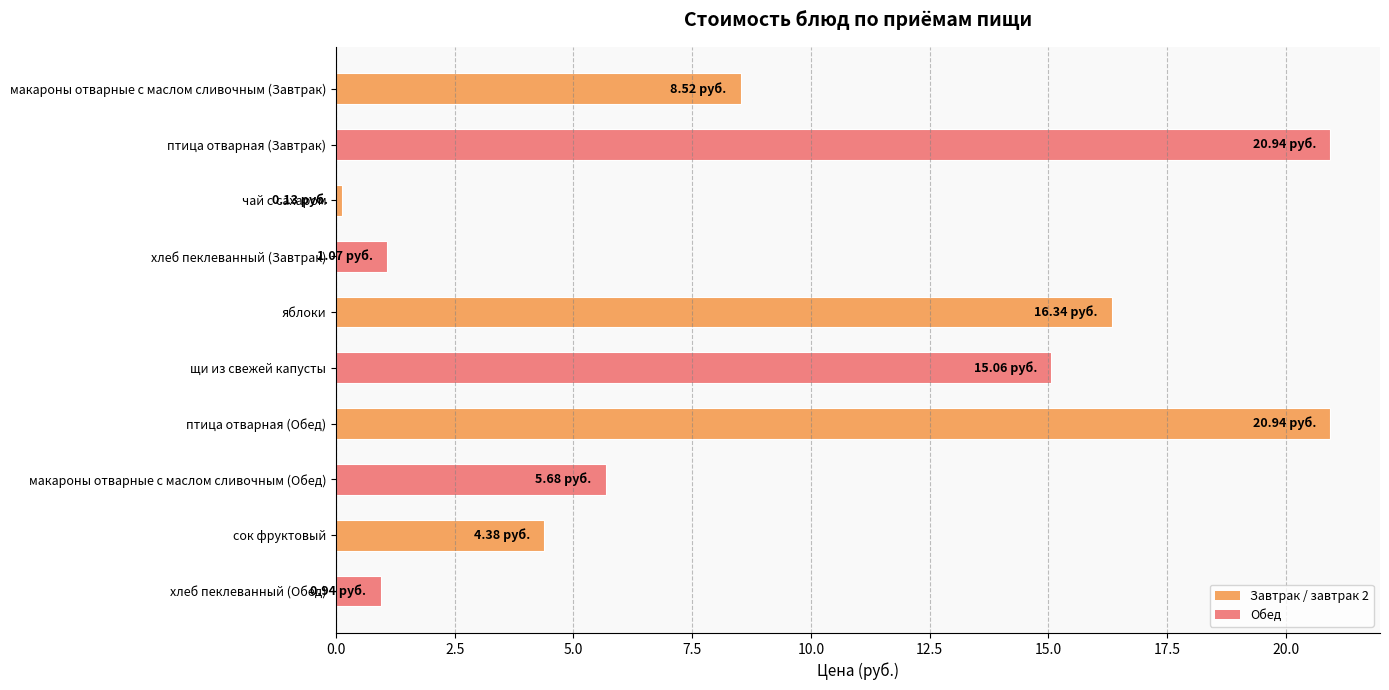

What is the ratio of the value at яблоки to the value at птица отварная (Завтрак)?

0.8